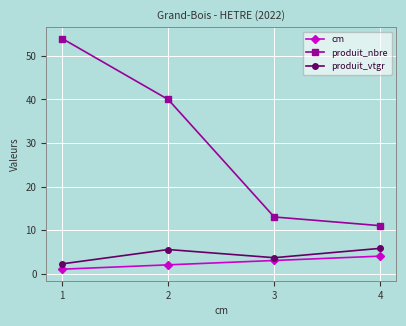

Is it true that produit_nbre equals 32.8 at 1?

False